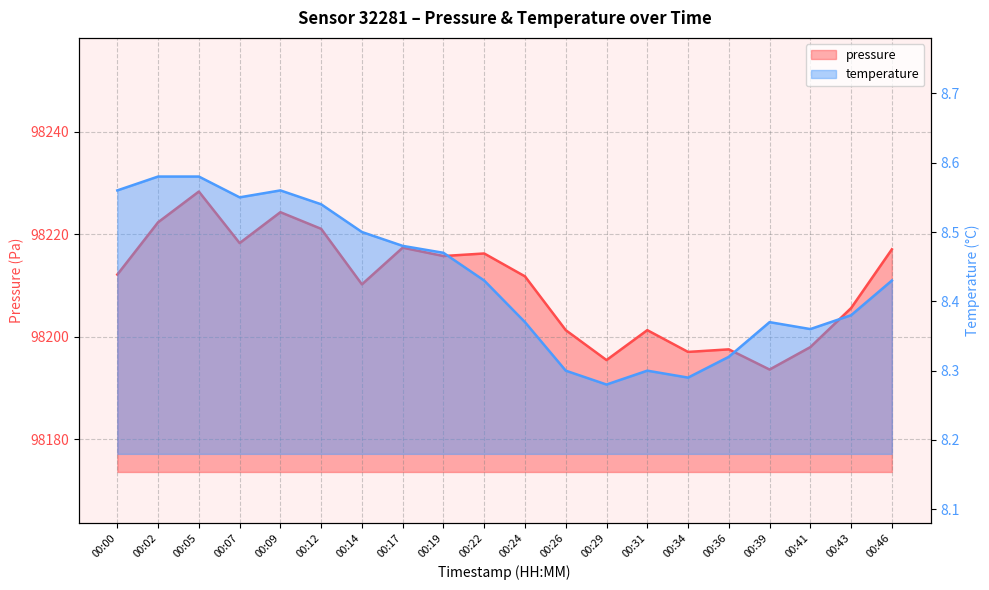

What is the average value of the temperature series?

8.4